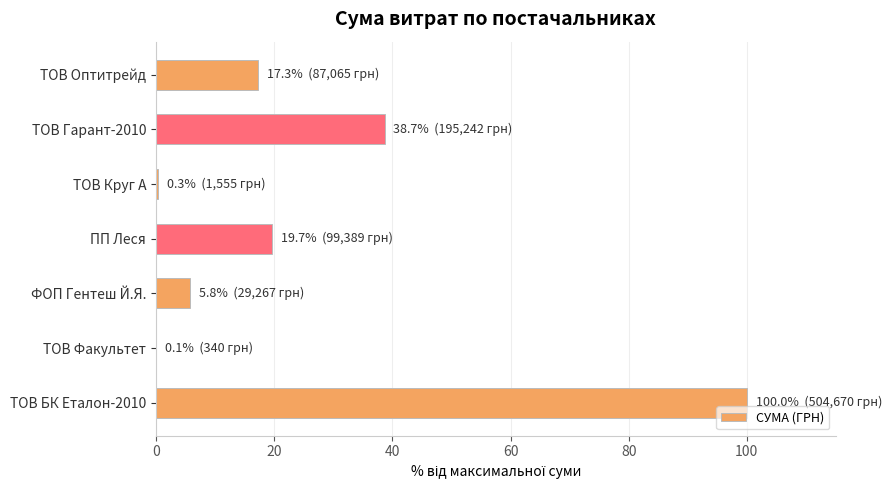

Where is the data nearest to the value 50?

ТОВ Гарант-2010